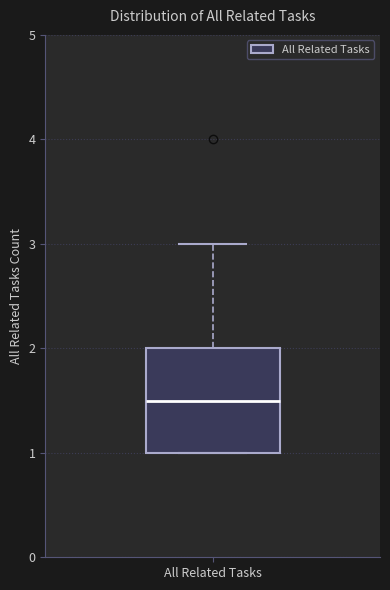

Read this box plot against the y-axis: the position of the median line, the range covered by the box, and the ends of both whiskers. The values are not printed on the chart, so give them approximately, as read against the axis.

median 1.5, box 1.0 to 2.0, whiskers 1.0 to 3.0